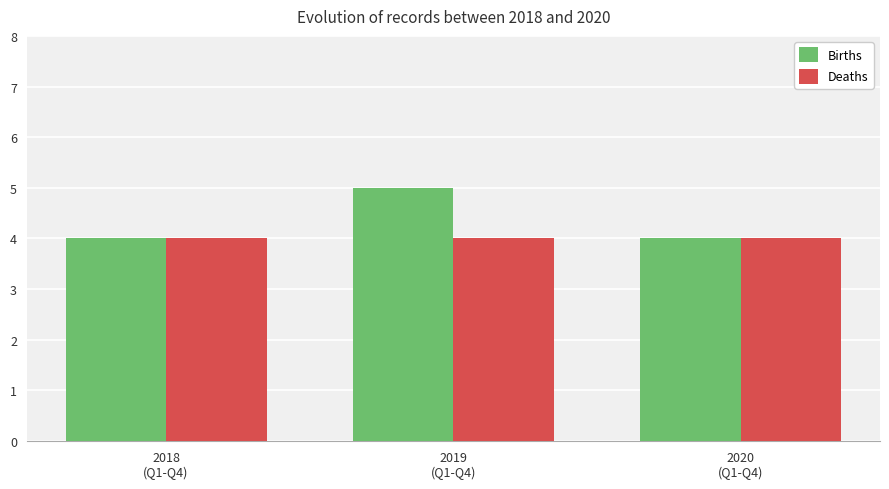

The Deaths series shows 6 at 2019
(Q1-Q4). True or false?

False